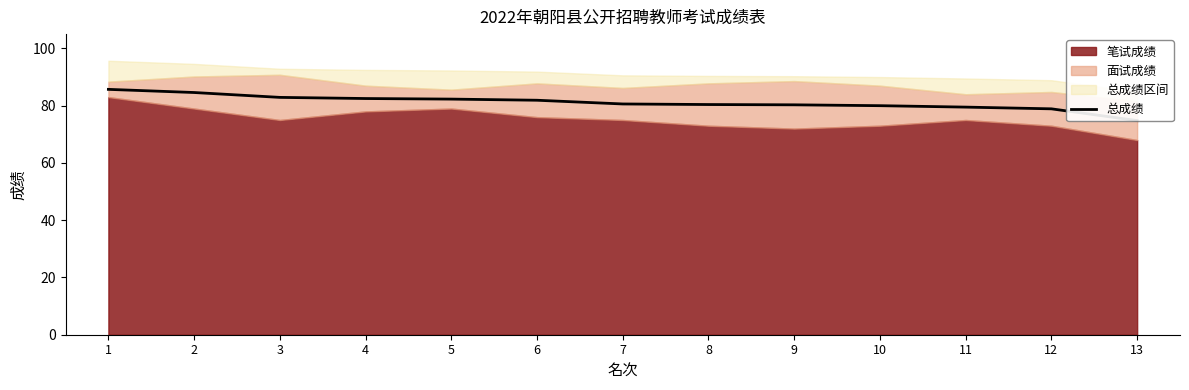

Reading left to right, what are all the values shown in this chart?

1=85.7	2=84.6	3=82.9	4=82.5	5=82.3	6=81.9	7=80.6	8=80.4	9=80.3	10=80.0	11=79.5	12=78.9	13=74.8